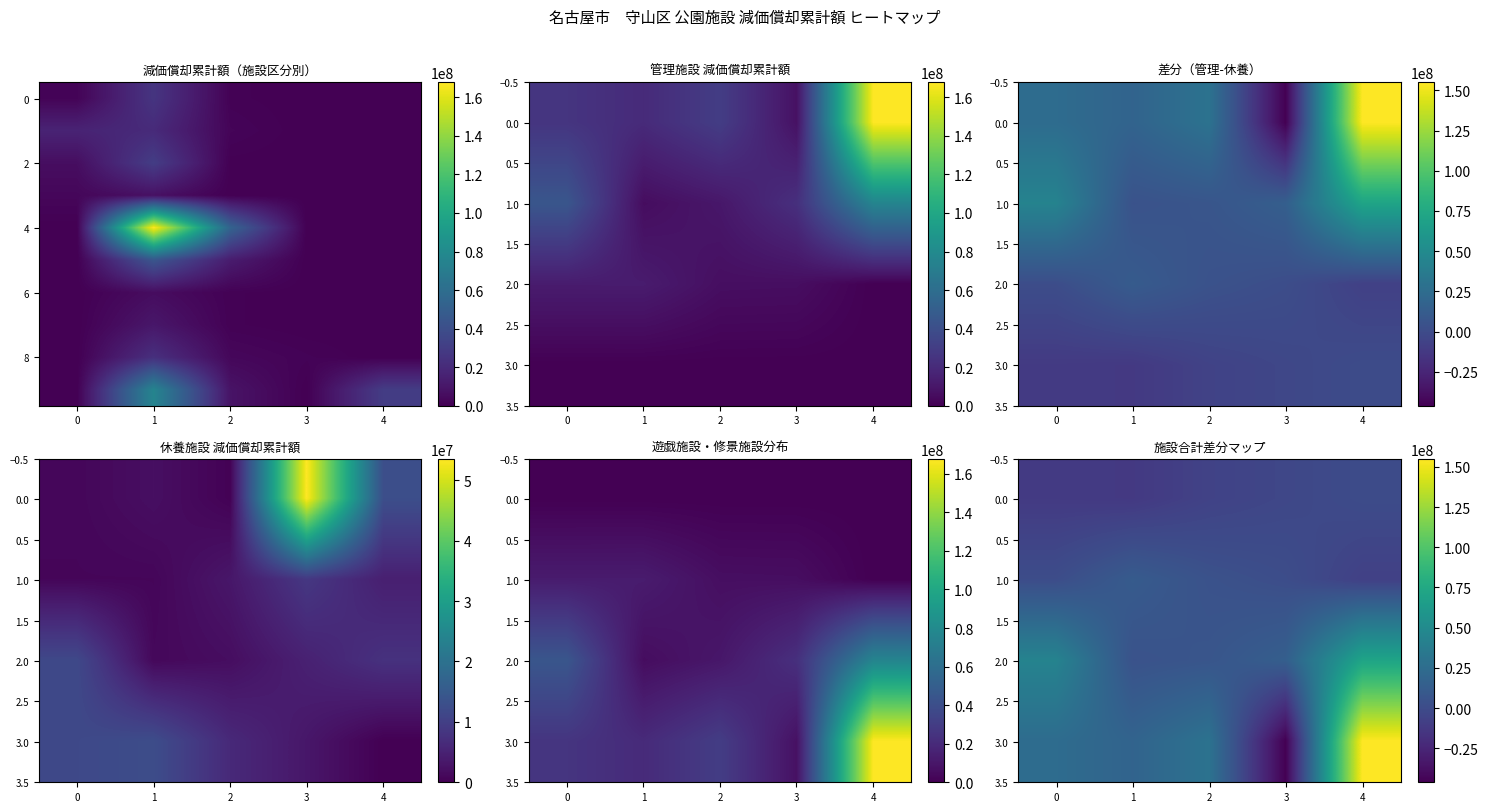

Where is row_1 nearest to the value 1993200?

2